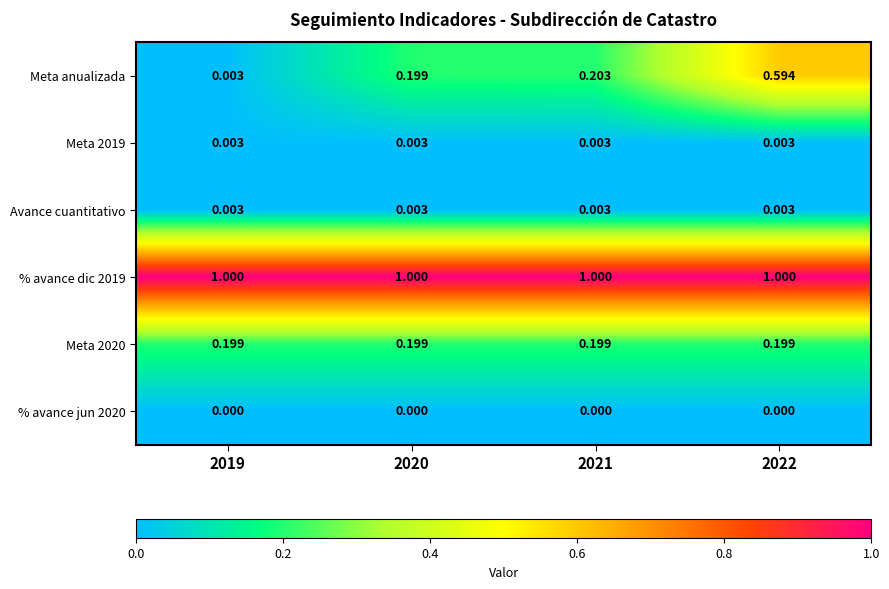

Is the value of % avance jun 2020 at 2022 greater than the value of Avance cuantitativo at 2022?

No